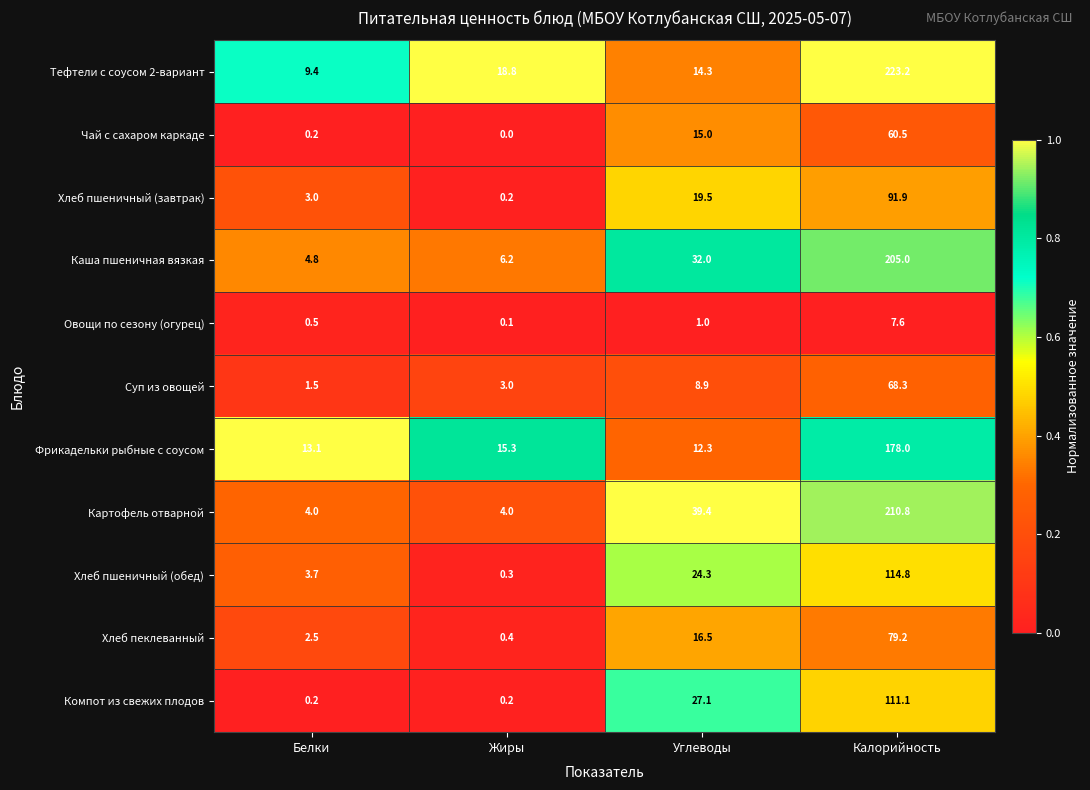

Count the number of categories in the chart.

4